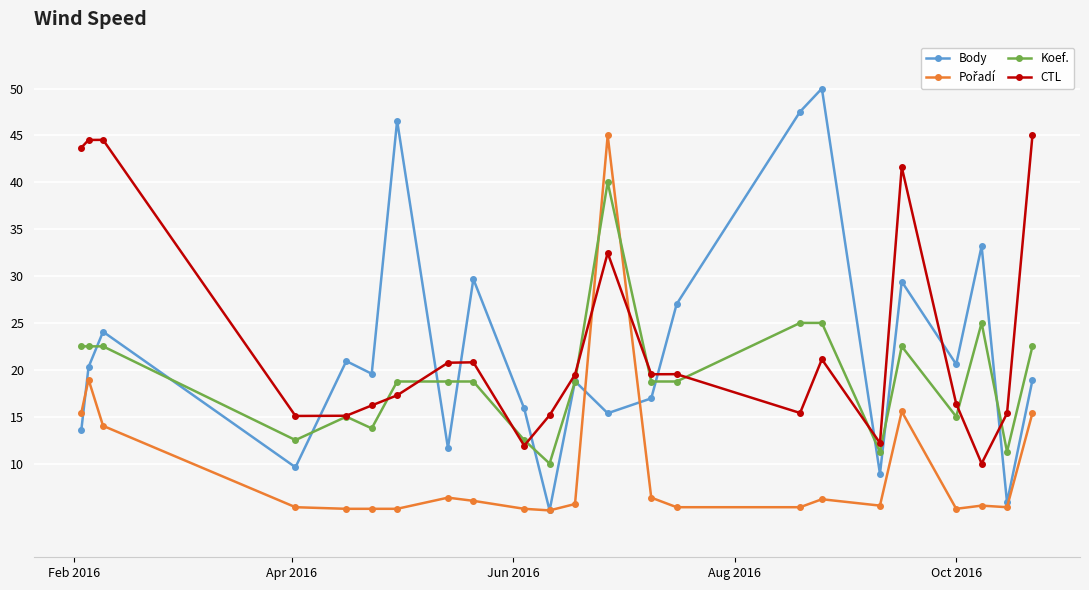

What is the value of the Koef. point at the 6th from the left?

13.8